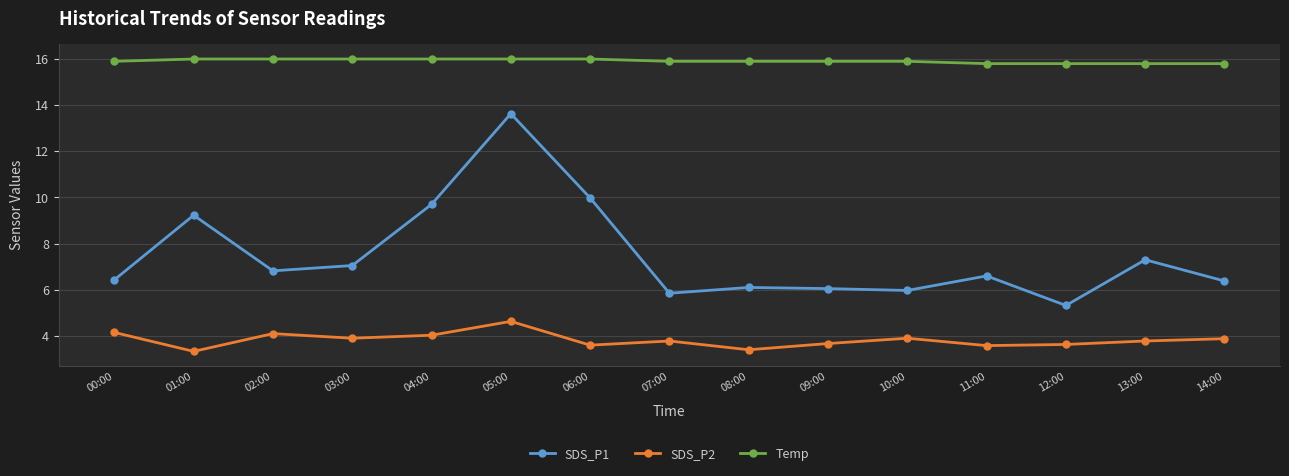

True or false: Temp and SDS_P1 intersect in this chart.

False